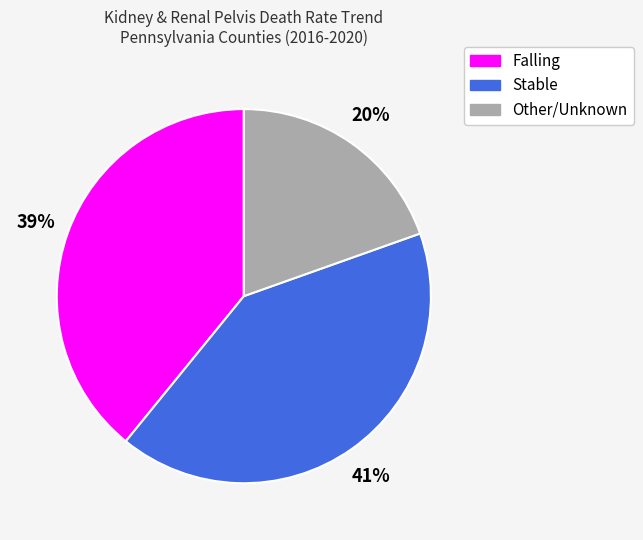

To the nearest percent, what is the average slice percentage?

33%